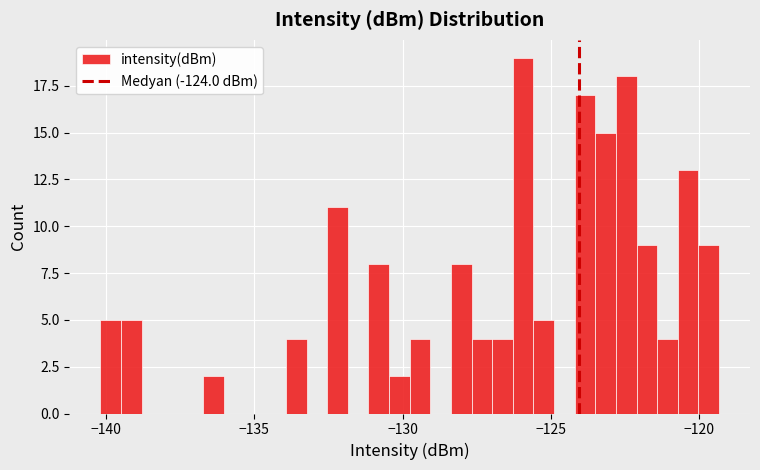

Read against the x-axis, roughly where is the centre of the tallest bar?

-126.0